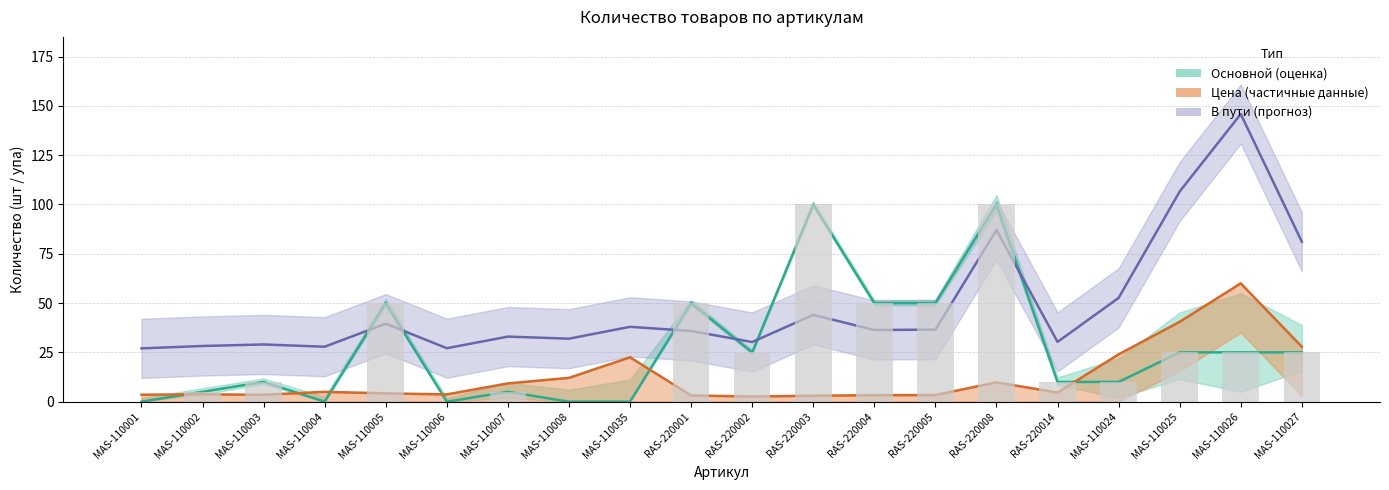

How many series are shown in this chart?

3